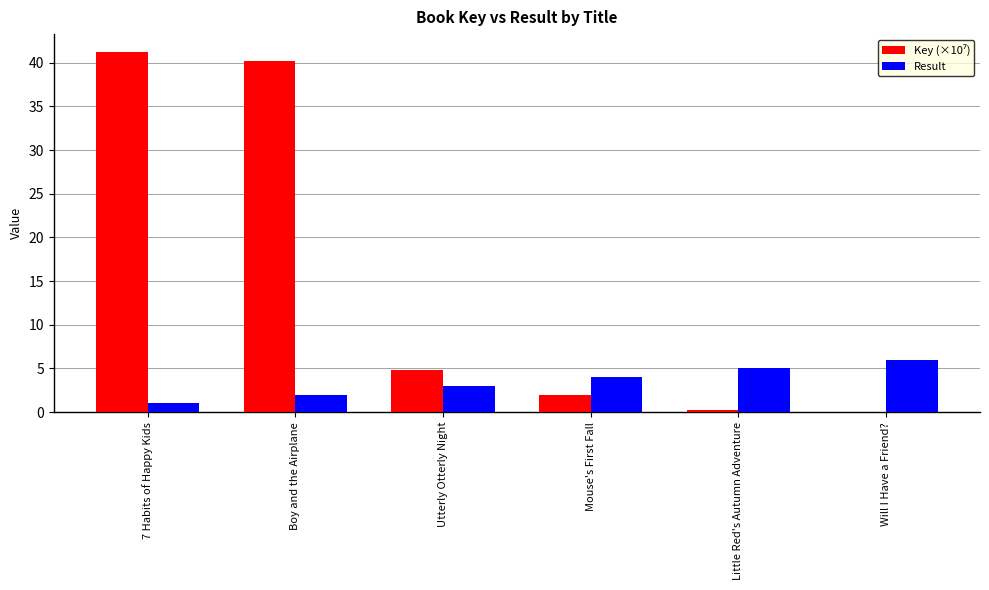

At which label does Result reach its peak?

Will I Have a Friend?